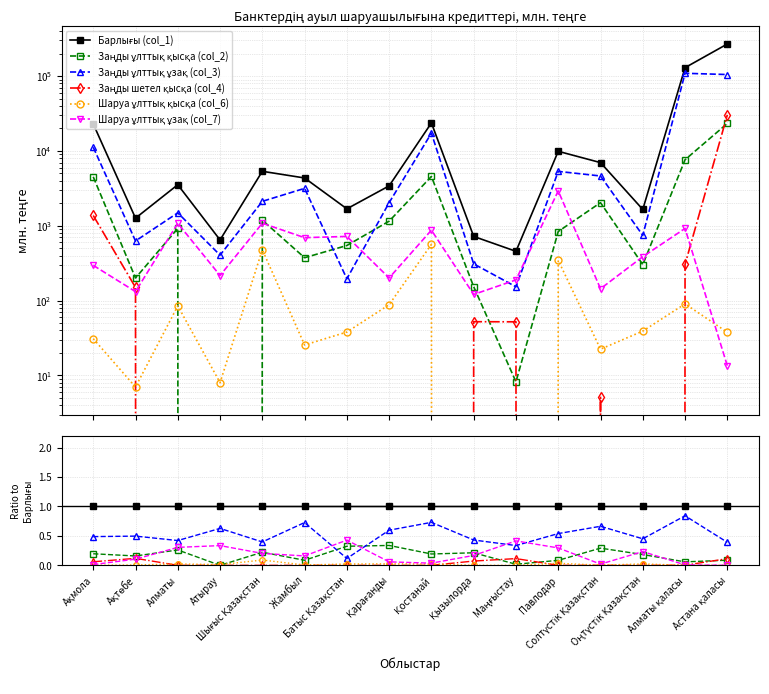

Reading right to left, extract all data points from this chart.

Барлығы (col_1): 1.0	1.0	1.0	1.0	1.0	1.0	1.0	1.0	1.0	1.0	1.0	1.0	1.0	1.0	1.0	1.0
Заңды ұлттық қысқа (col_2): 0.1	0.1	0.2	0.3	0.1	0.0	0.2	0.2	0.3	0.3	0.1	0.2	0.0	0.3	0.2	0.2
Заңды ұлттық ұзақ (col_3): 0.4	0.8	0.5	0.7	0.5	0.3	0.4	0.7	0.6	0.1	0.7	0.4	0.6	0.4	0.5	0.5
Заңды шетел қысқа (col_4): 0.1	0.0	0.0	0.0	0.0	0.1	0.1	0.0	0.0	0.0	0.0	0.0	0.0	0.0	0.1	0.1
Шаруа ұлттық қысқа (col_6): 0.0	0.0	0.0	0.0	0.0	0.0	0.0	0.0	0.0	0.0	0.0	0.1	0.0	0.0	0.0	0.0
Шаруа ұлттық ұзақ (col_7): 0.0	0.0	0.2	0.0	0.3	0.4	0.2	0.0	0.1	0.4	0.2	0.2	0.3	0.3	0.1	0.0